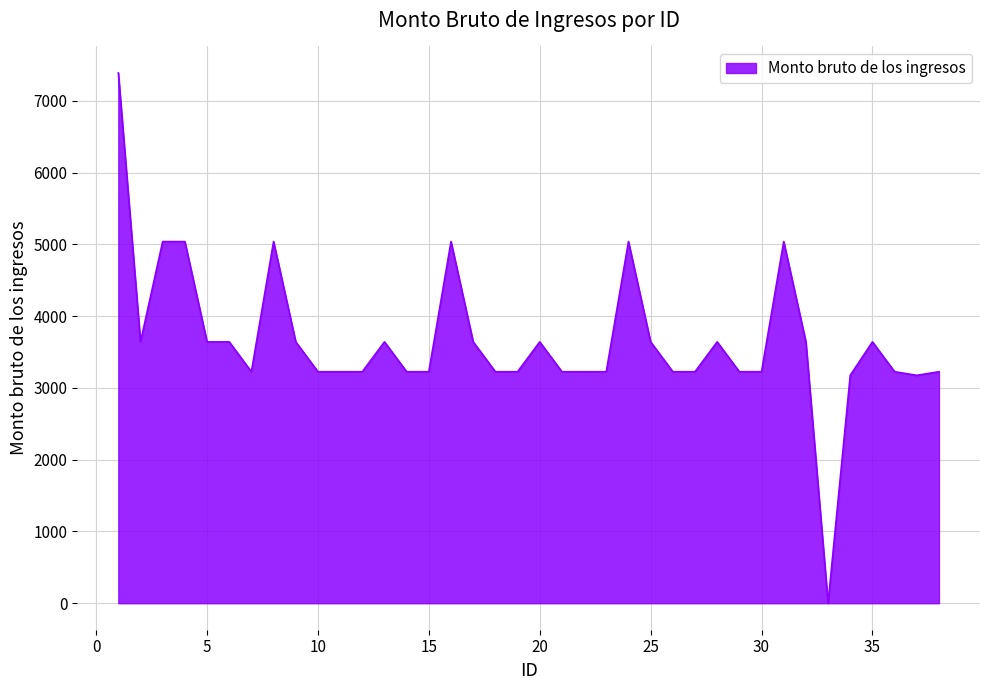

What is the difference between the maximum and minimum values?

7387.0